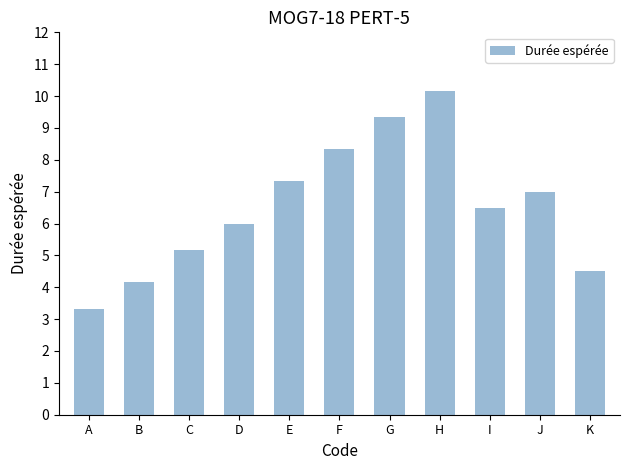

What is the value of the 3rd bar from the left?

5.2